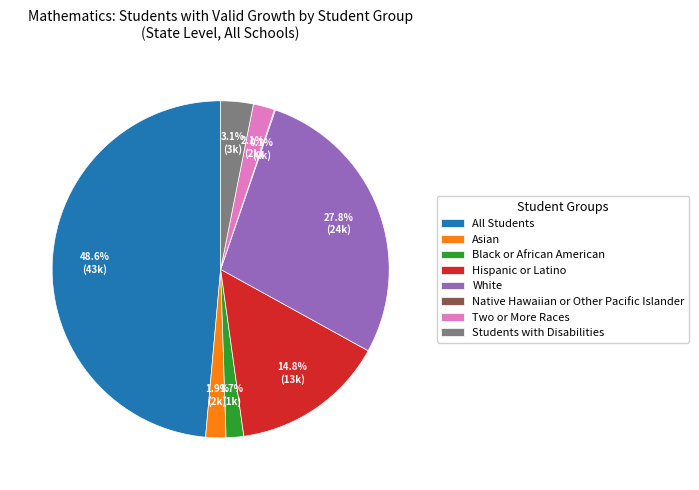

What is the largest slice in the pie chart?

All Students